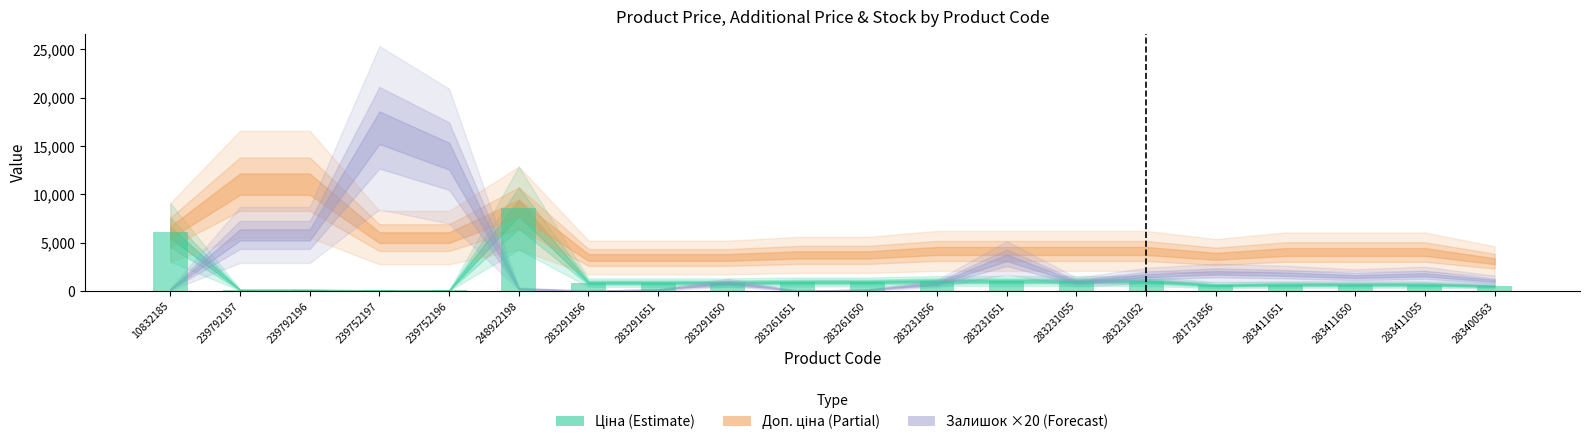

True or false: the data shows 6067.2 at 10832185.

True